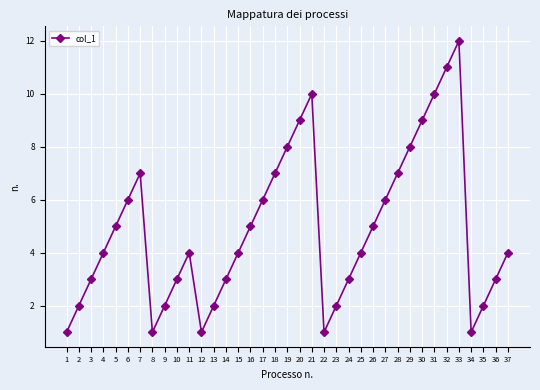

How many interior local peaks (higher than both neighbors) does the data have?

4